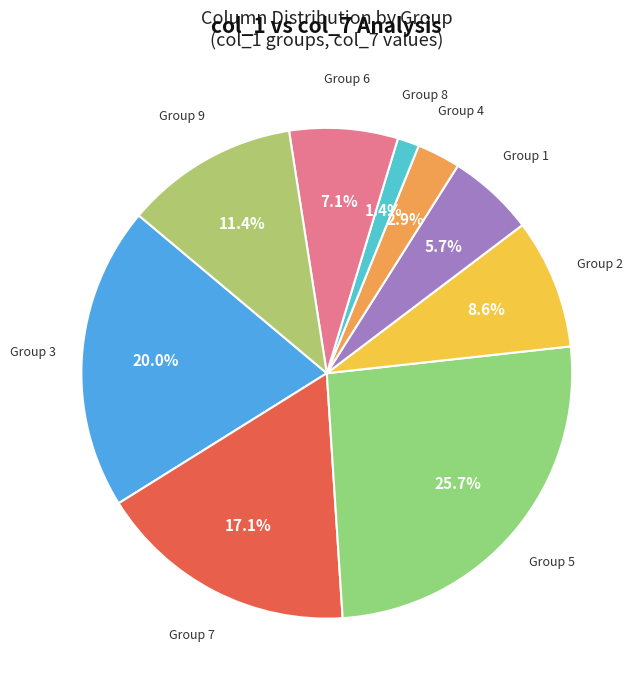

How many slices are in this pie chart?

9